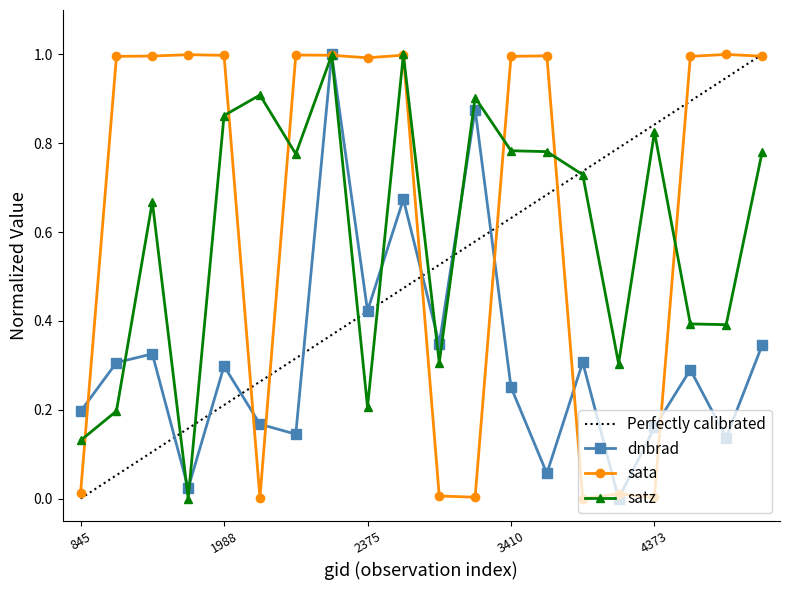

Which has a higher value, 4193 or 4697?

4697